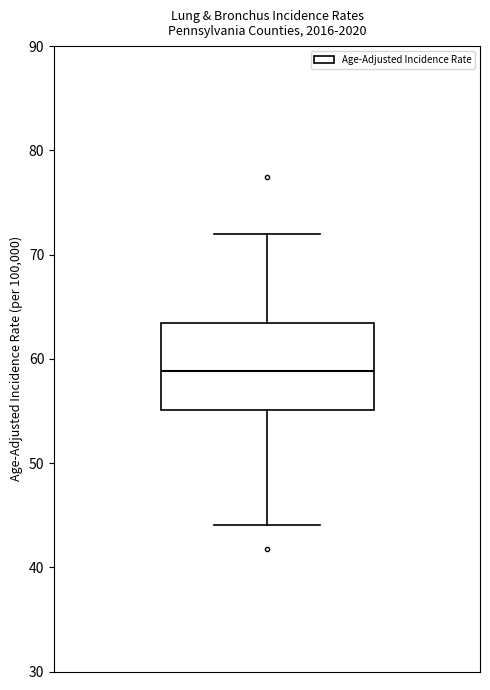

Transcribe this box plot: give where the median line is, the range the box spans, and where the two whiskers end, as read against the y-axis. The values are not printed on the chart, so give them approximately, as read against the axis.

median 59, box 55 to 63, whiskers 44 to 72